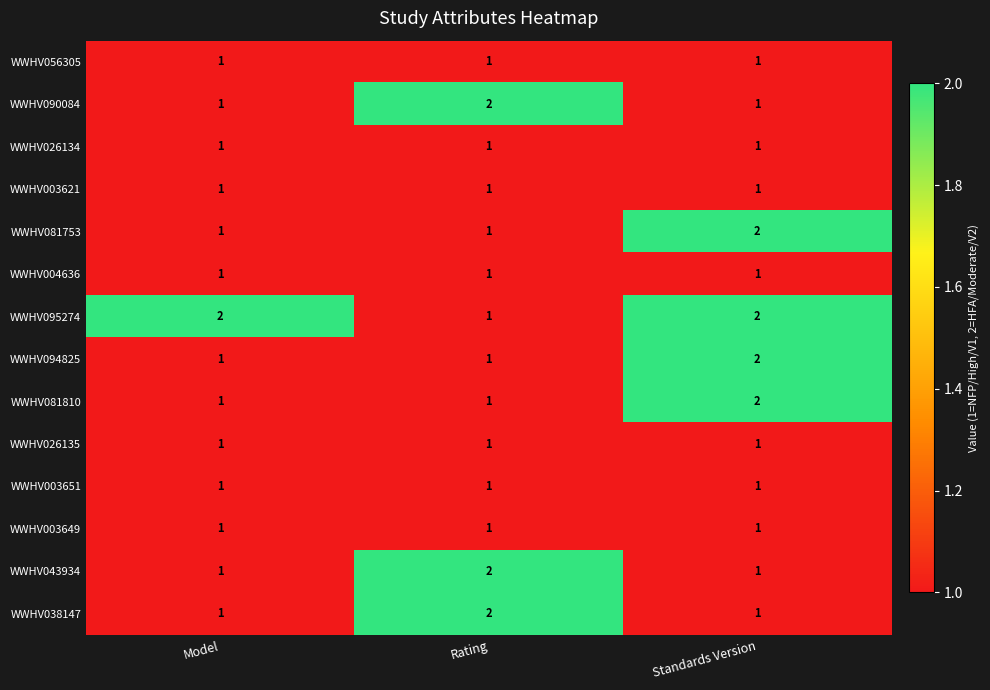

What is the sum of all WWHV095274 values?

5